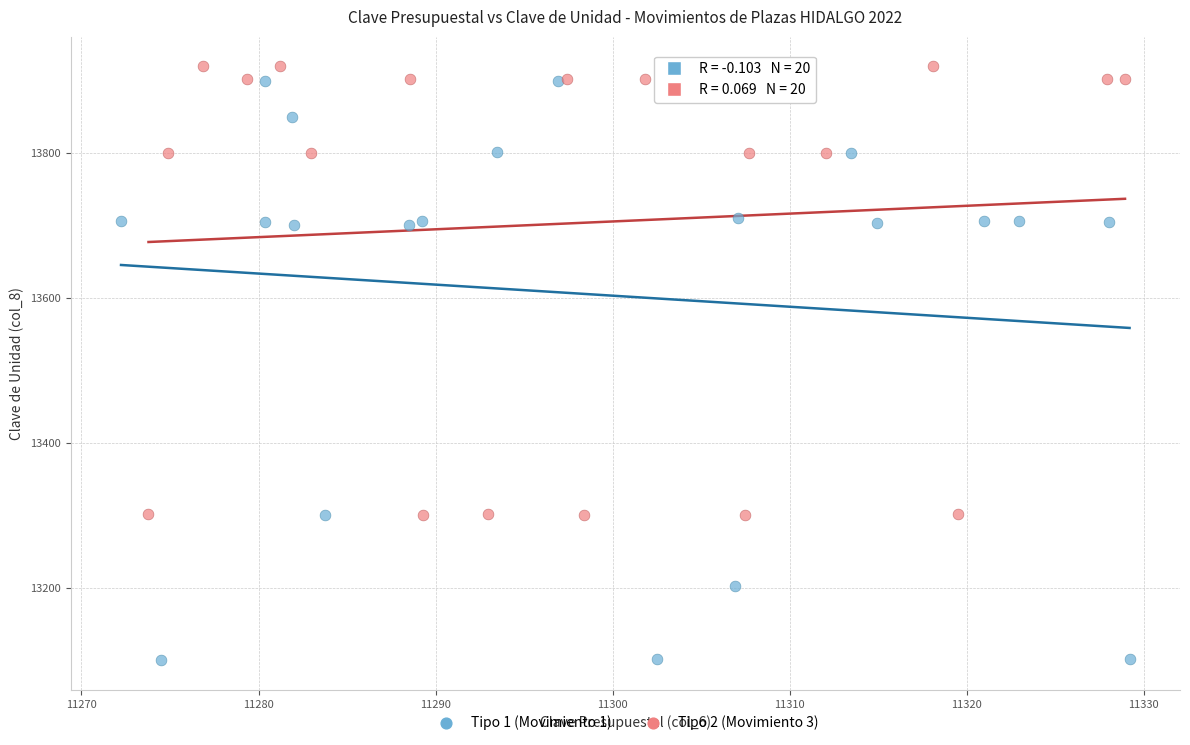

Which series has the largest Y range (max minus min)?

Tipo 1 (Movimiento 1)